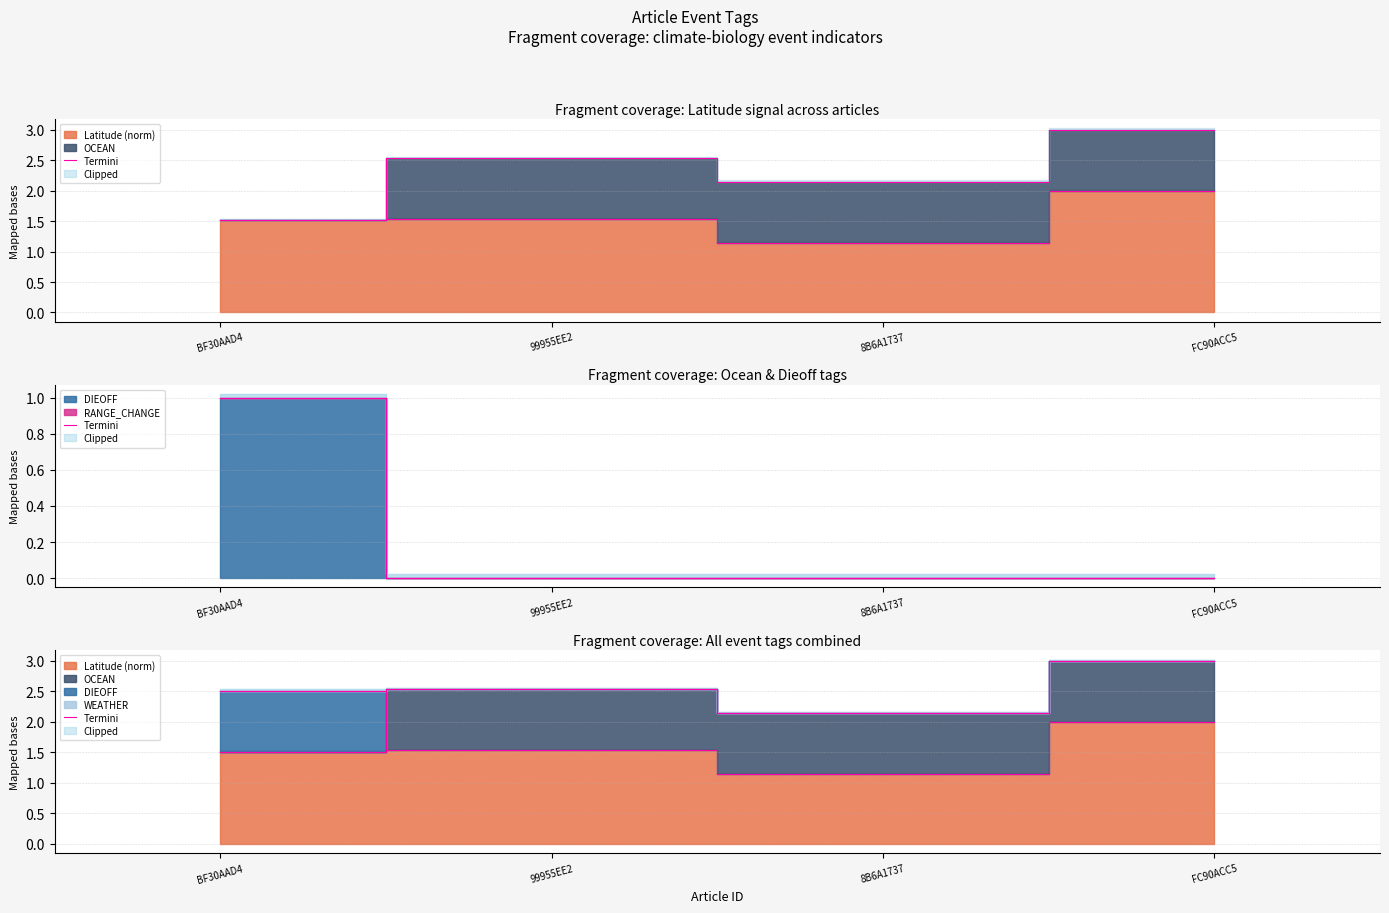

Between FC90ACC5 and BF30AAD4, which is larger?

FC90ACC5